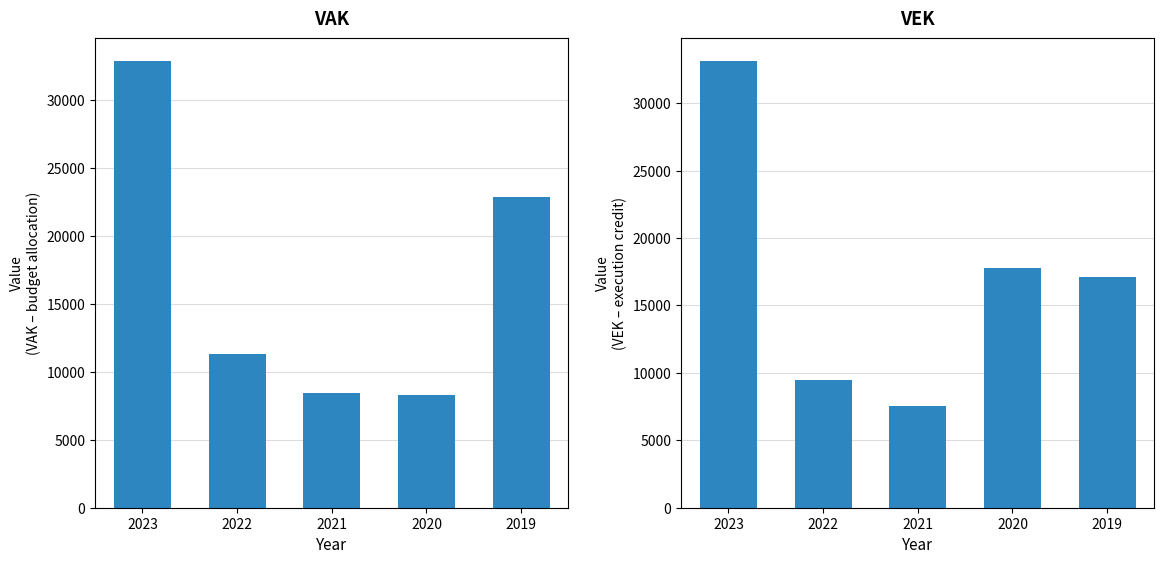

The value of VEK at 2021 is 7554. True or false?

True